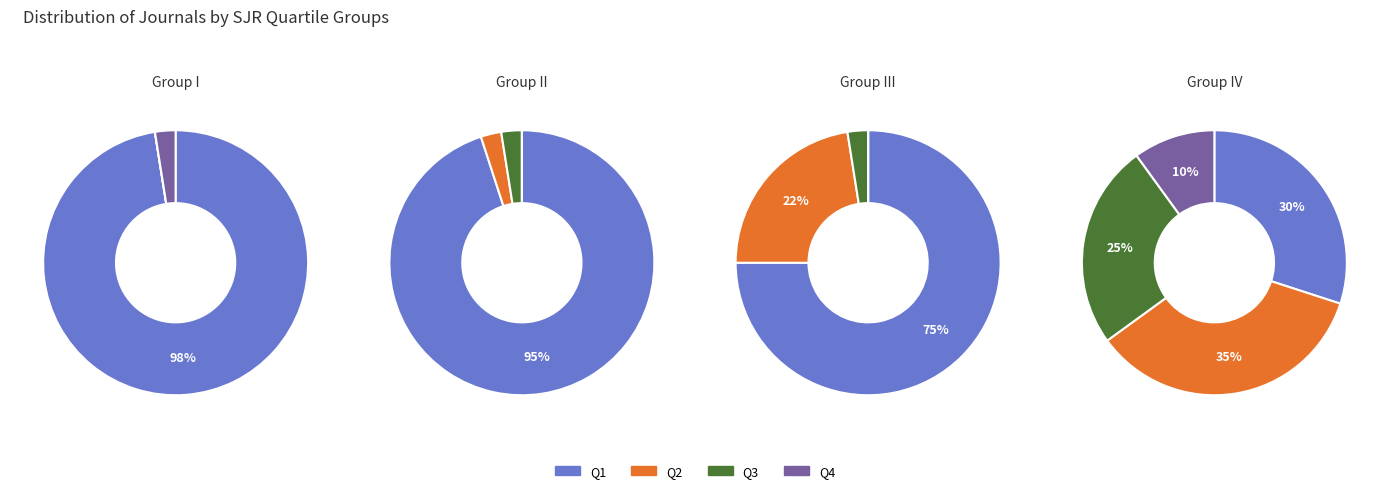

How much of the chart is everything except Q4?

97.5%